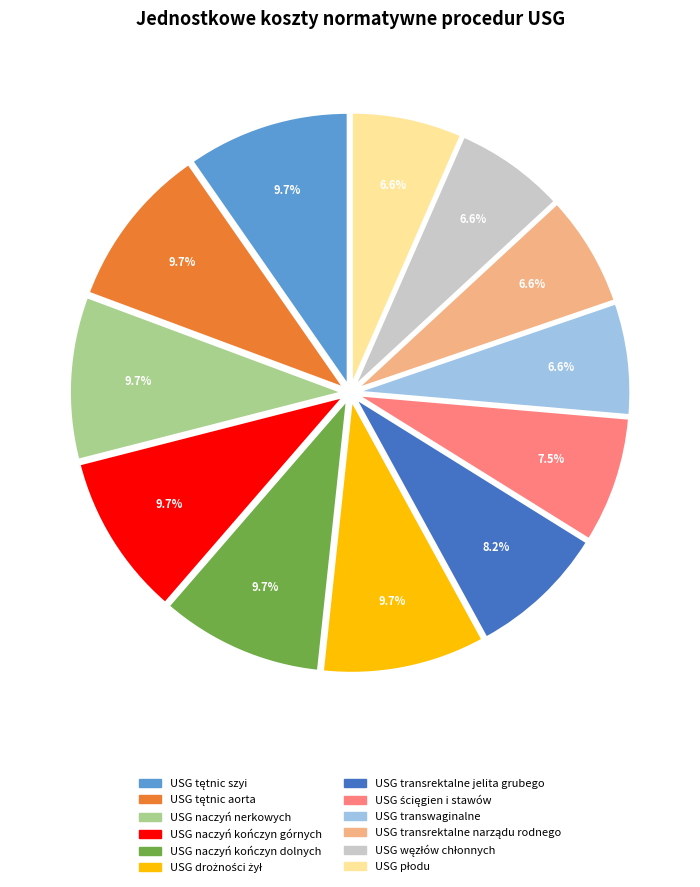

Is there a majority slice in this chart?

No